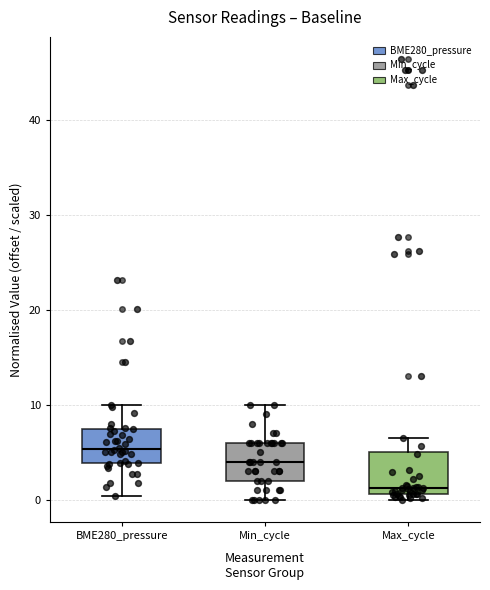

Which box has the highest median line?

BME280_pressure